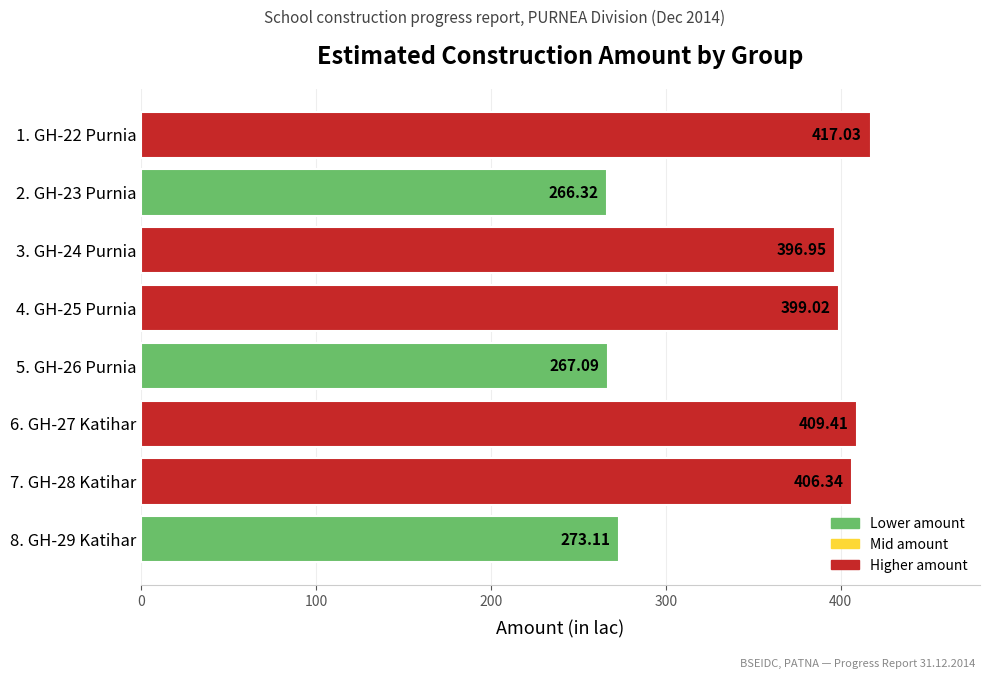

Rank the categories by value from highest to lowest.

1. GH-22 Purnia, 6. GH-27 Katihar, 7. GH-28 Katihar, 4. GH-25 Purnia, 3. GH-24 Purnia, 8. GH-29 Katihar, 5. GH-26 Purnia, 2. GH-23 Purnia